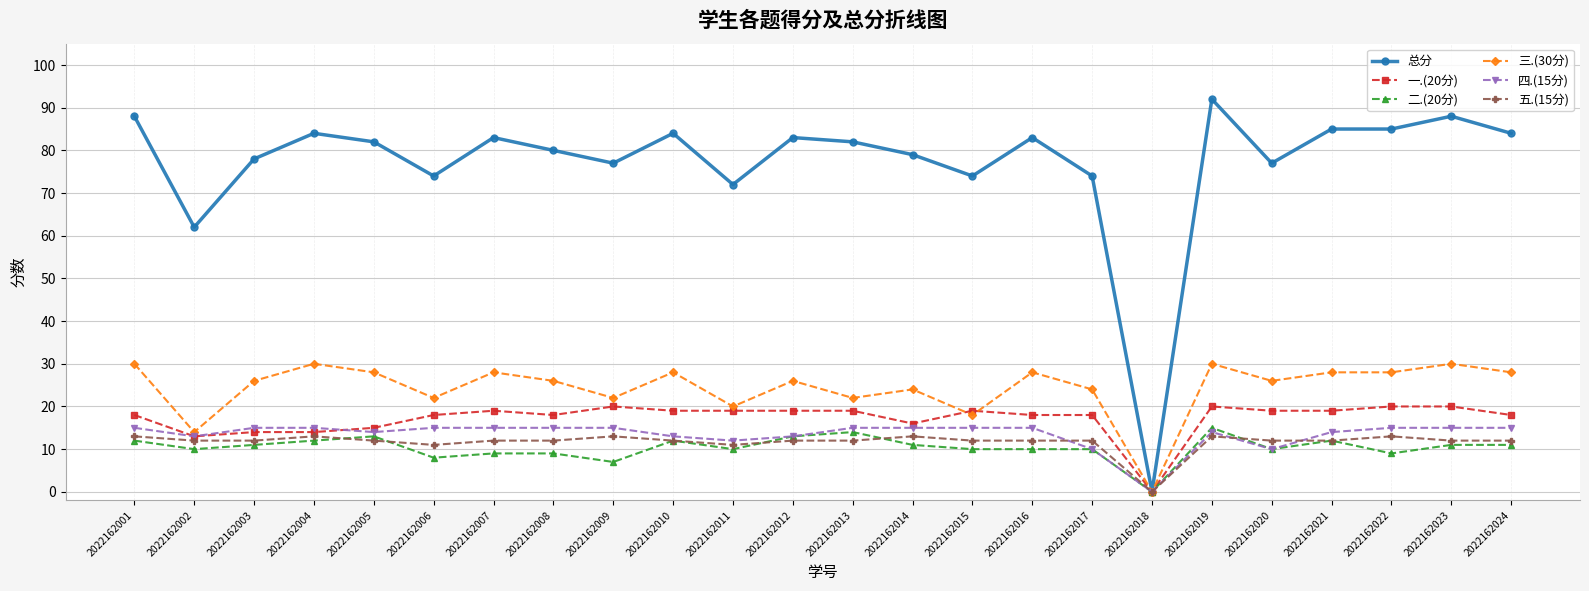

How many lines are shown in the chart?

6